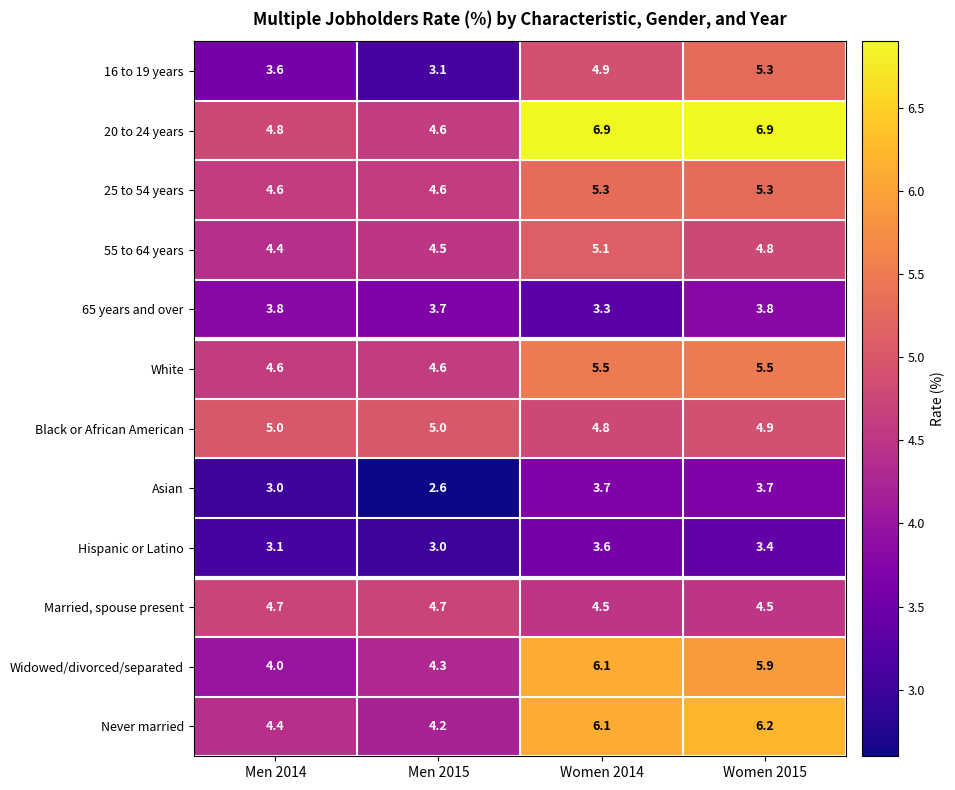

Where is 16 to 19 years nearest to the value 4?

Men 2014